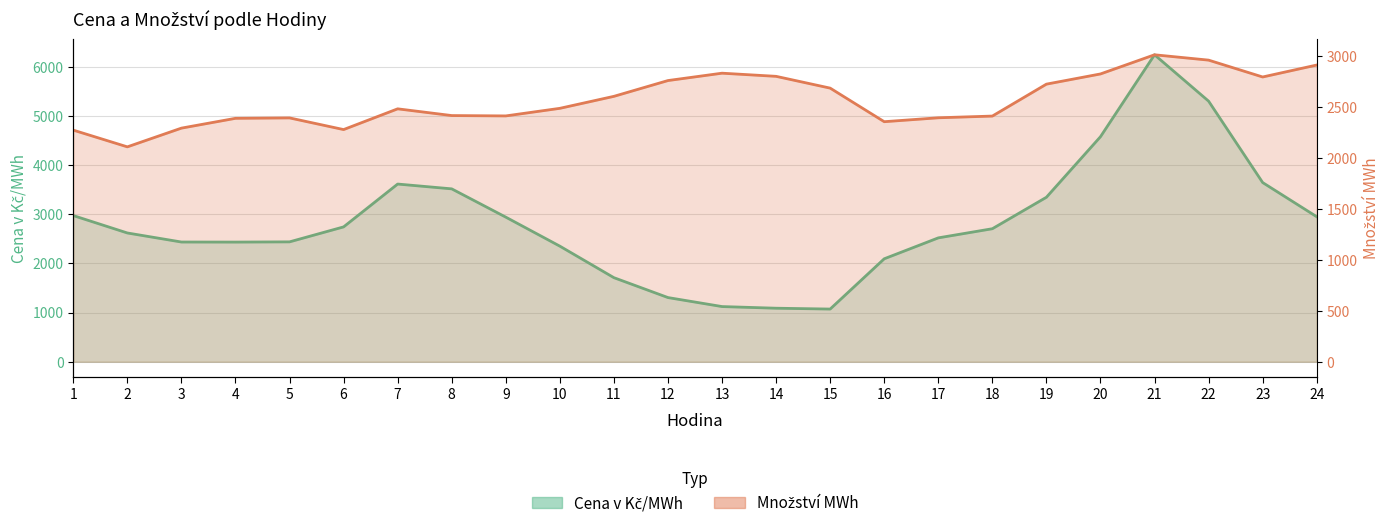

Reading left to right, extract all data points from this chart.

Cena v Kč/MWh: 2975.4	2621.2	2437.1	2435.6	2440.3	2744.9	3616.9	3519.1	2943.5	2353.0	1711.5	1306.6	1123.4	1089.8	1072.7	2095.7	2521.5	2707.6	3348.1	4580.4	6247.8	5304.1	3647.3	2952.0
Množství MWh: 2271.5	2107.5	2291.1	2387.3	2391.4	2277.0	2480.4	2414.4	2410.9	2485.3	2602.9	2757.7	2829.9	2799.0	2683.5	2354.2	2392.6	2409.4	2722.5	2822.5	3010.4	2958.0	2792.7	2909.9